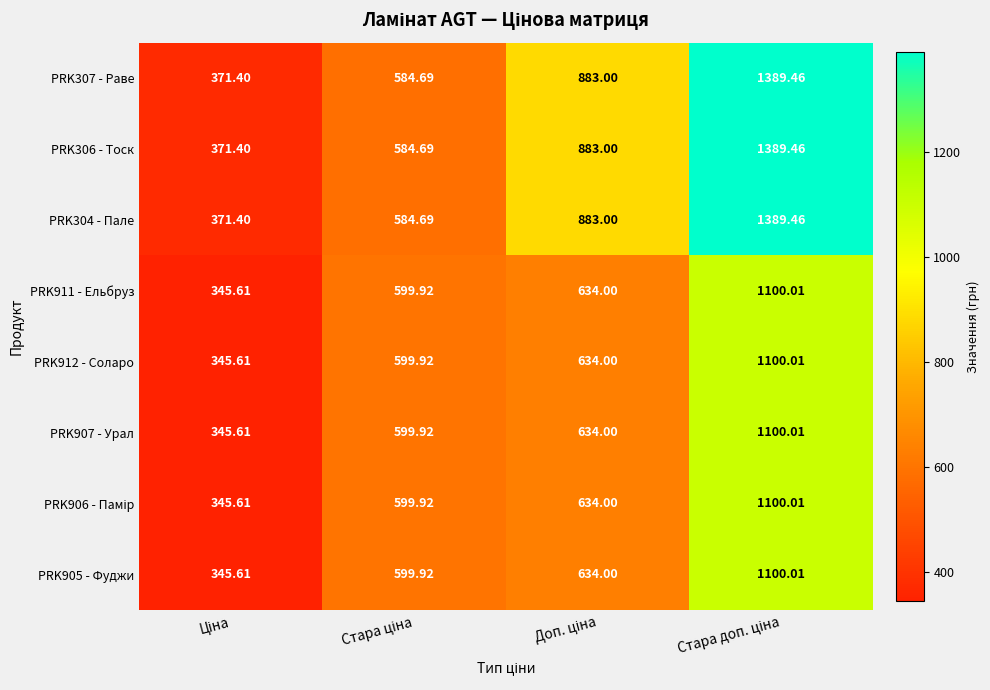

Count the number of categories in the chart.

4